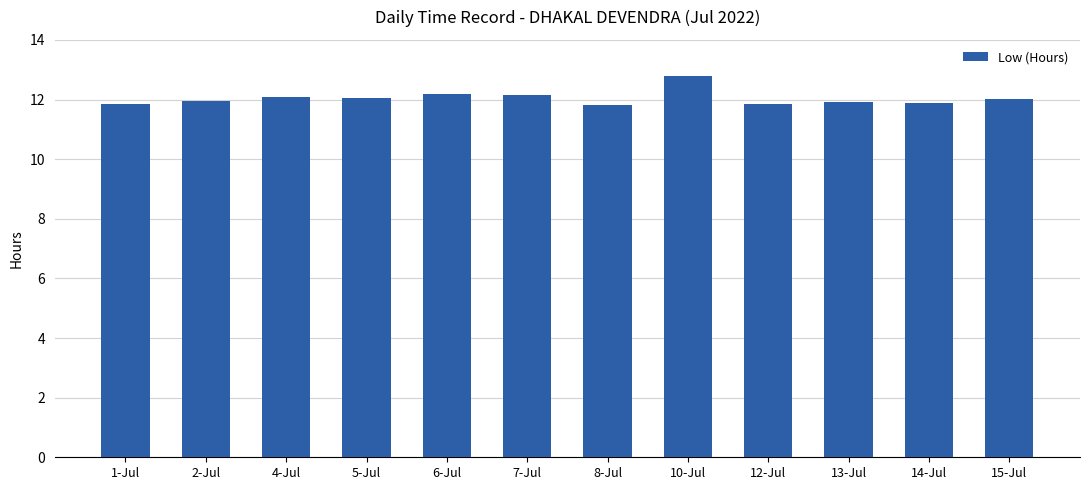

What is the value of the 10th bar from the left?

11.9